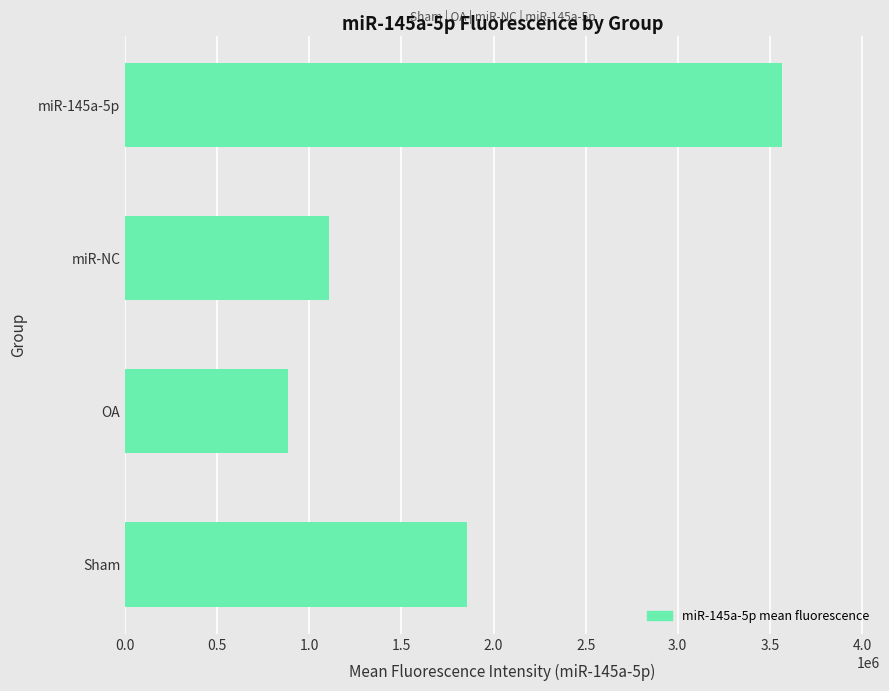

Reading bottom to top, transcribe all the data shown in this chart.

1856739.0	886169.2	1106764.2	3563649.2